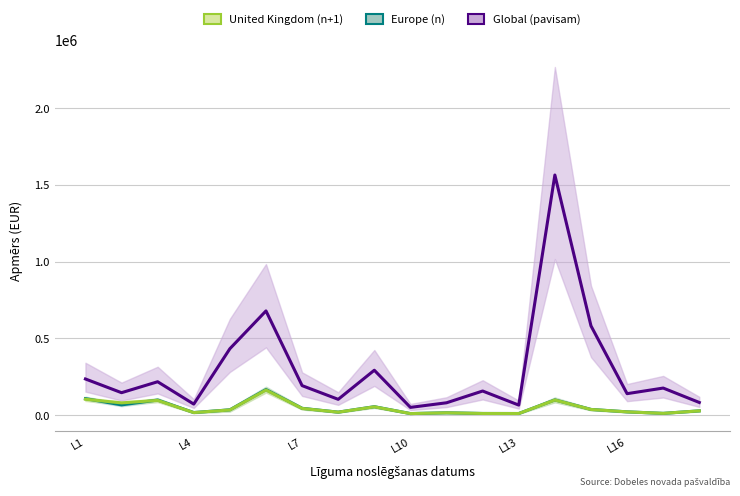

Is this an area chart (filled region under the line)?

No